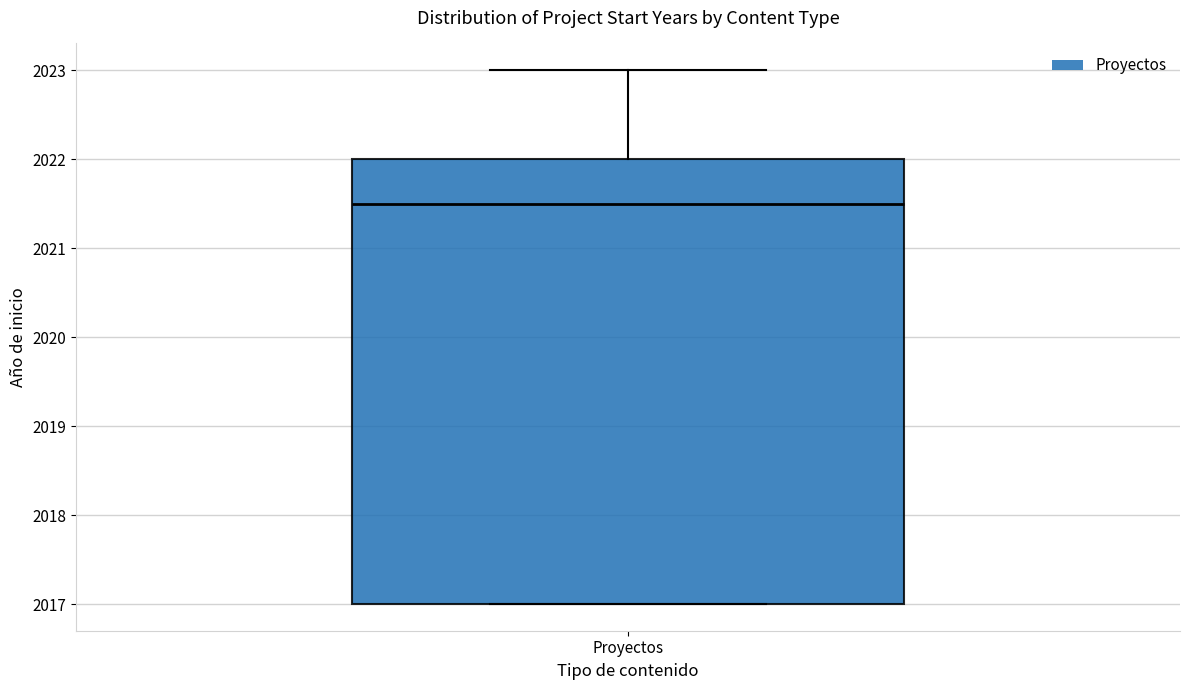

Read this box plot against the y-axis: the position of the median line, the range covered by the box, and the ends of both whiskers. The values are not printed on the chart, so give them approximately, as read against the axis.

median 2021.5, box 2017.0 to 2022.0, whiskers 2017.0 to 2023.0